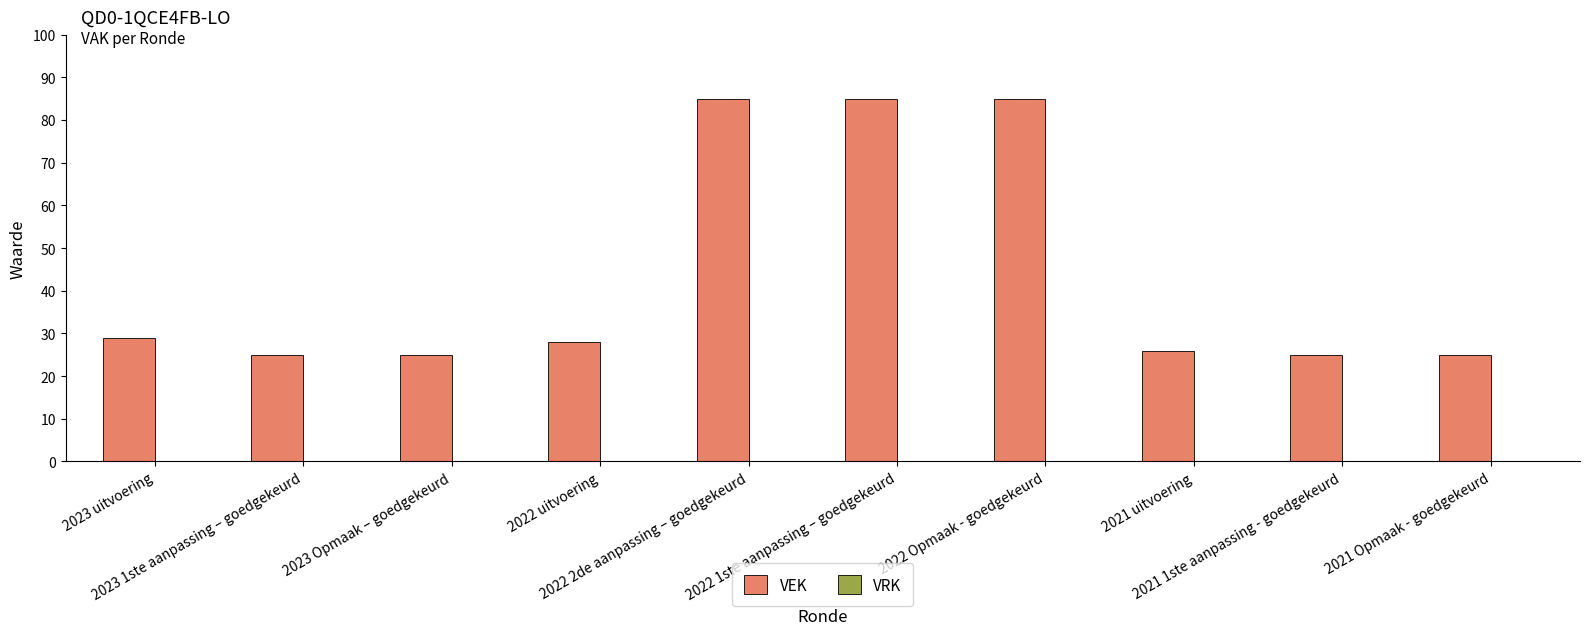

What is the greatest value displayed?

85